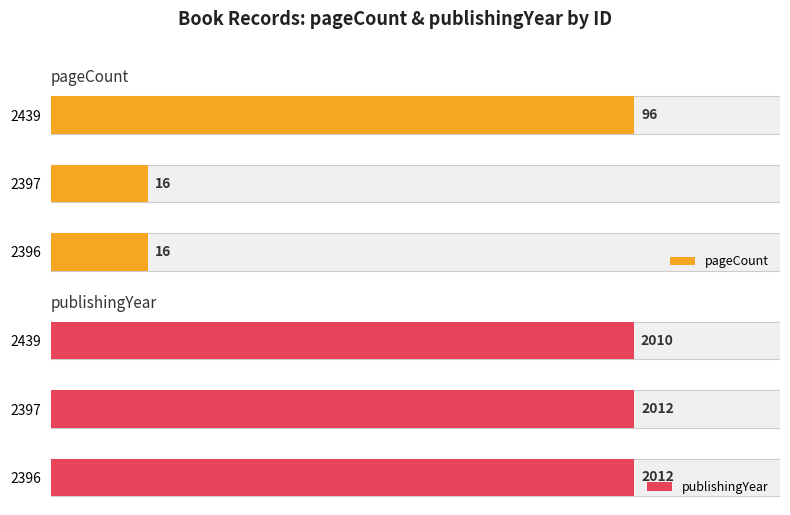

Rank the categories by pageCount value from lowest to highest.

2396, 2397, 2439